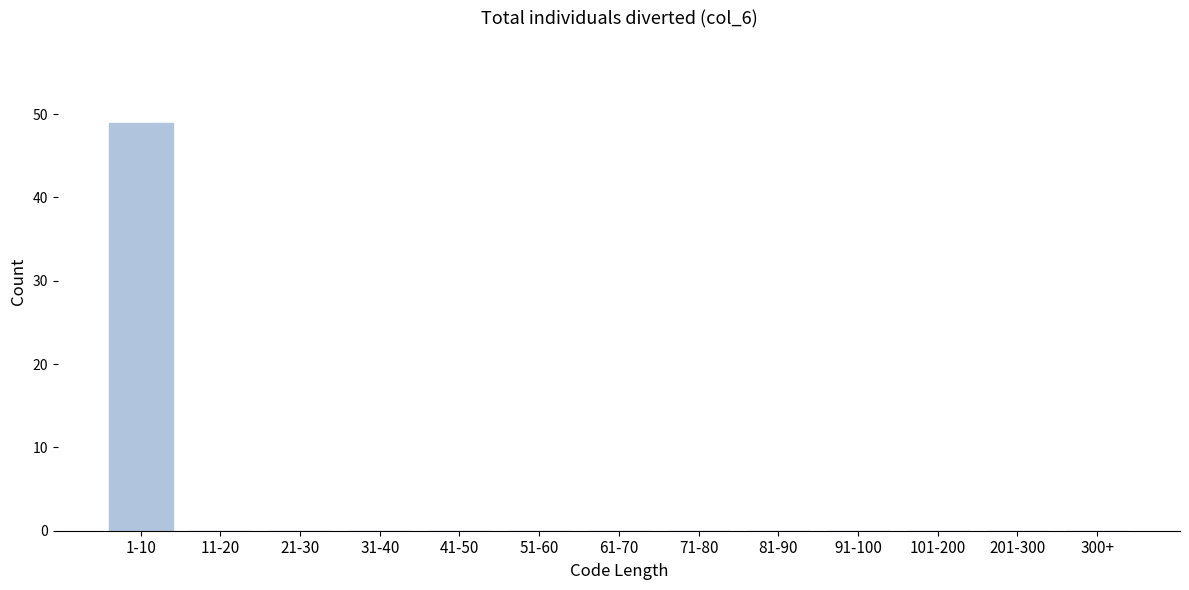

Reading left to right, transcribe all the data shown in this chart.

1-10=49	11-20=0	21-30=0	31-40=0	41-50=0	51-60=0	61-70=0	71-80=0	81-90=0	91-100=0	101-200=0	201-300=0	300+=0